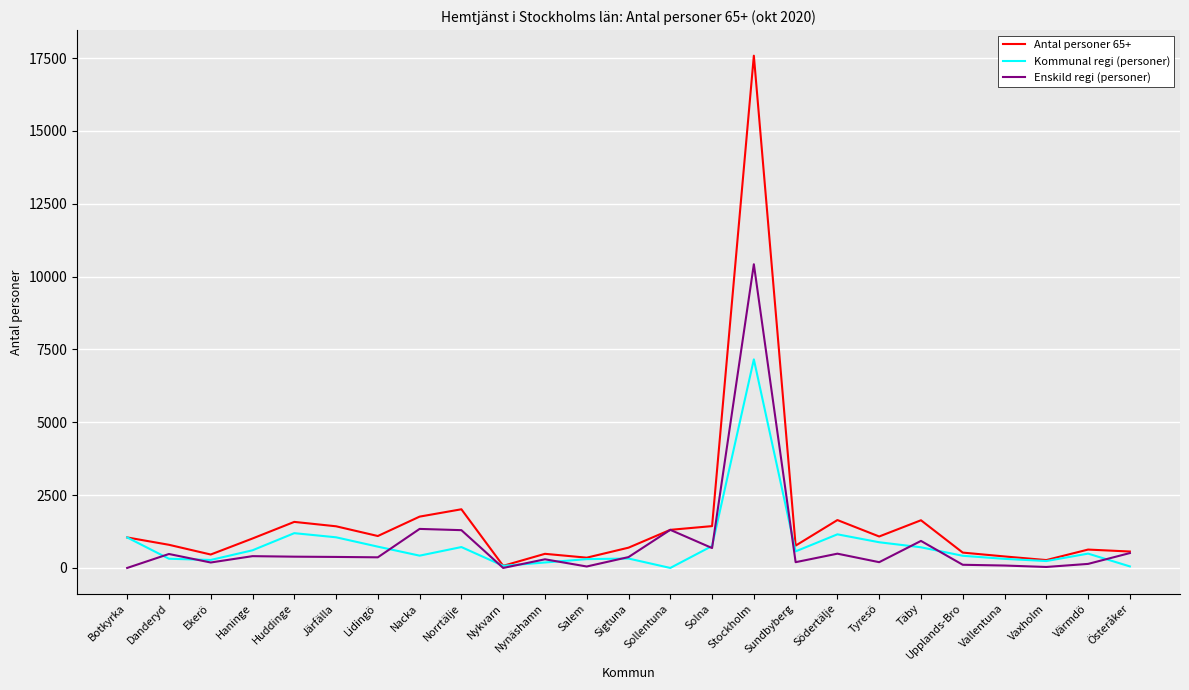

What is the highest value of the Enskild regi (personer) series?

10424